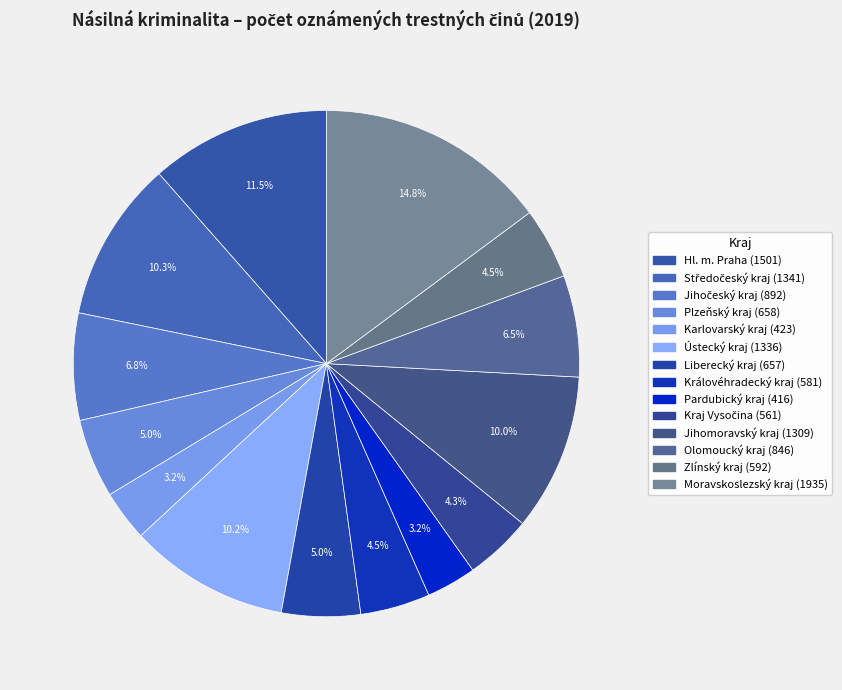

How many segments does this pie chart have?

14